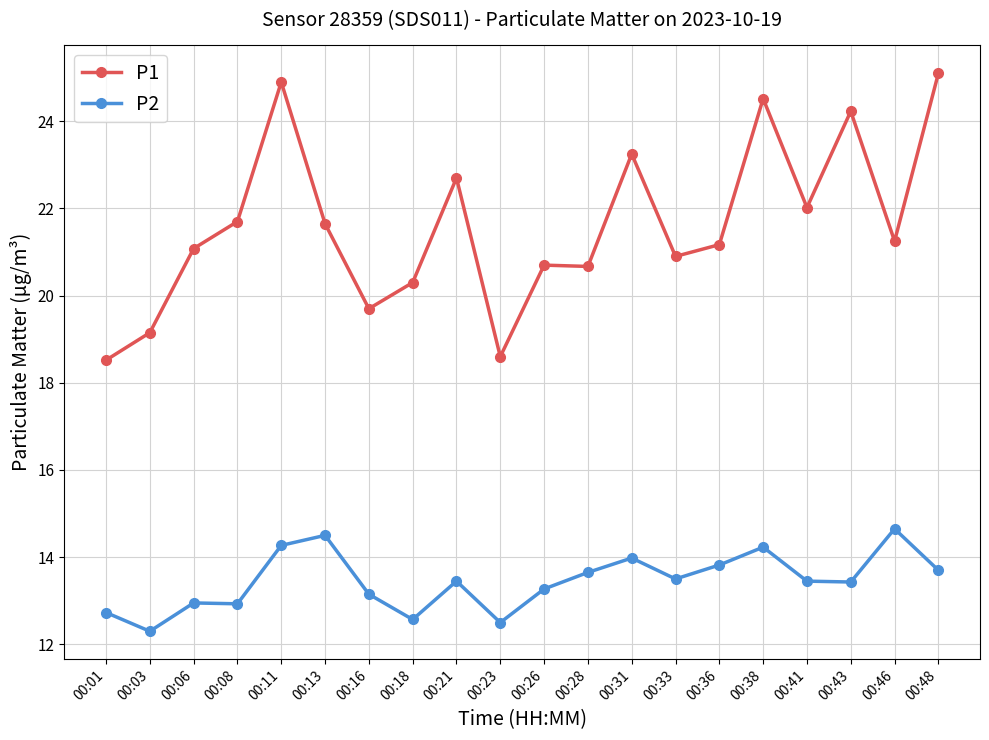

Which series has the largest range (max minus min)?

P1